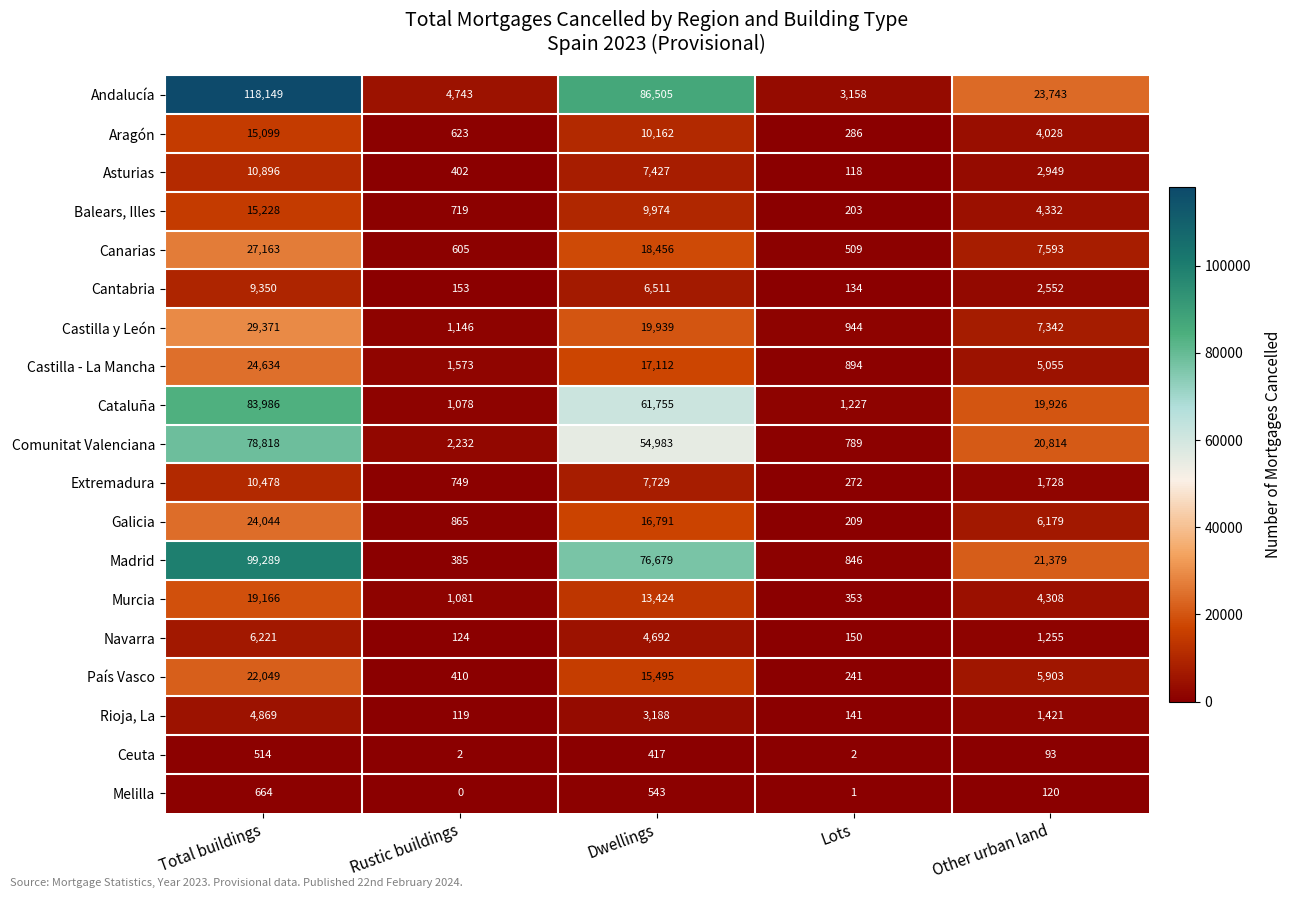

What is the sum of the Cataluña values at Other urban land and Dwellings?

81681